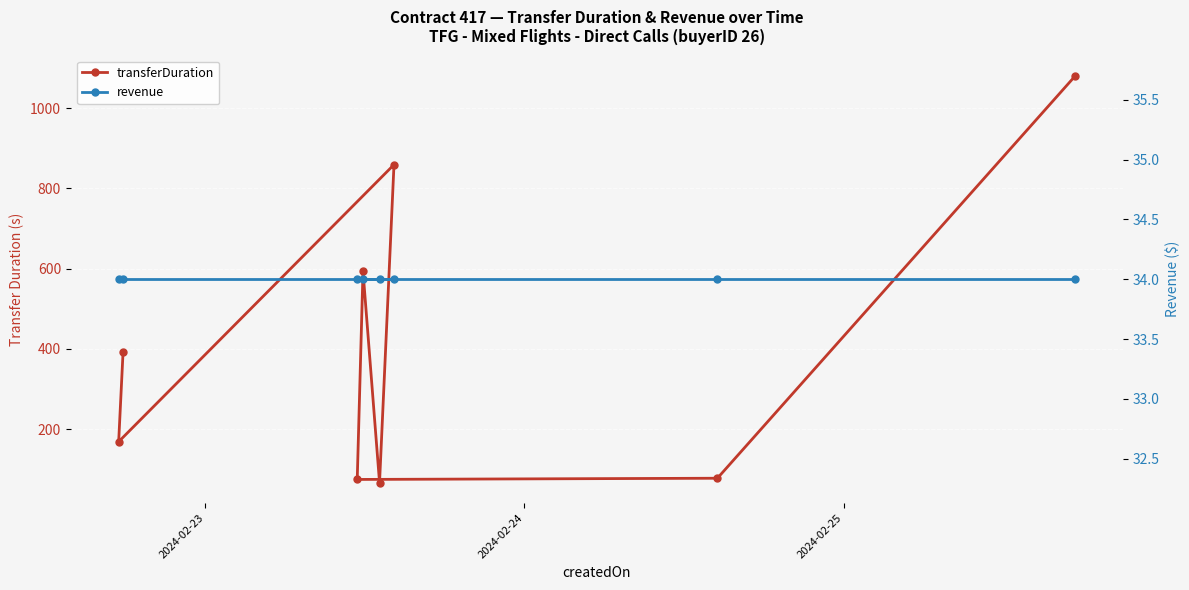

Is this an area chart (filled region under the line)?

No